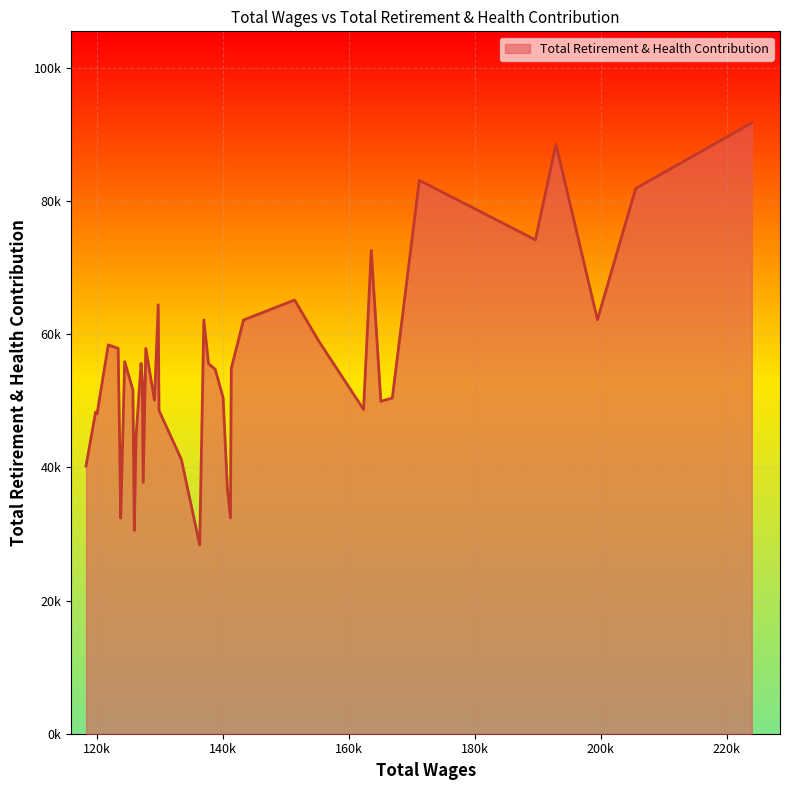

Is this an area chart (filled region under the line)?

Yes